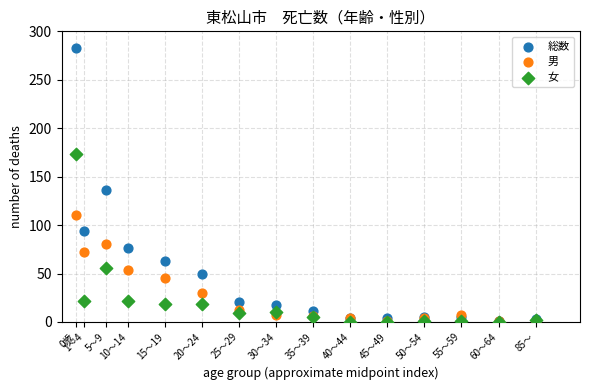

Which series has the largest Y range (max minus min)?

総数